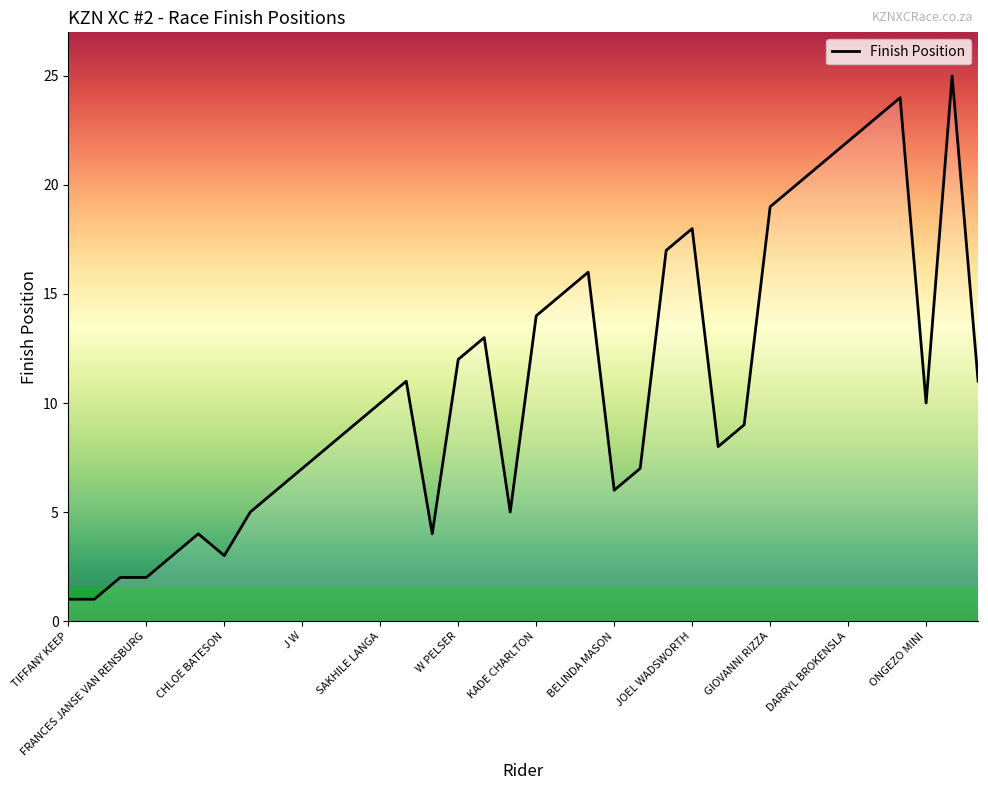

What is the difference between the maximum and minimum values?

24